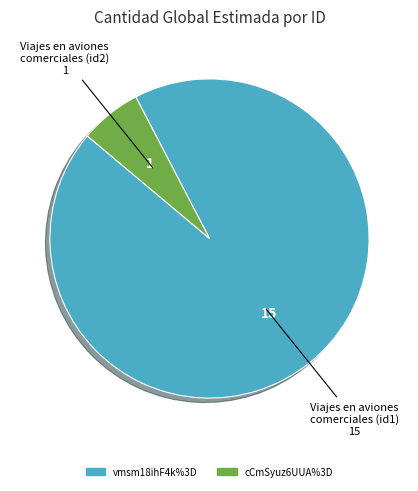

Rank the categories by value from highest to lowest.

vmsm18ihF4k%3D, cCmSyuz6UUA%3D